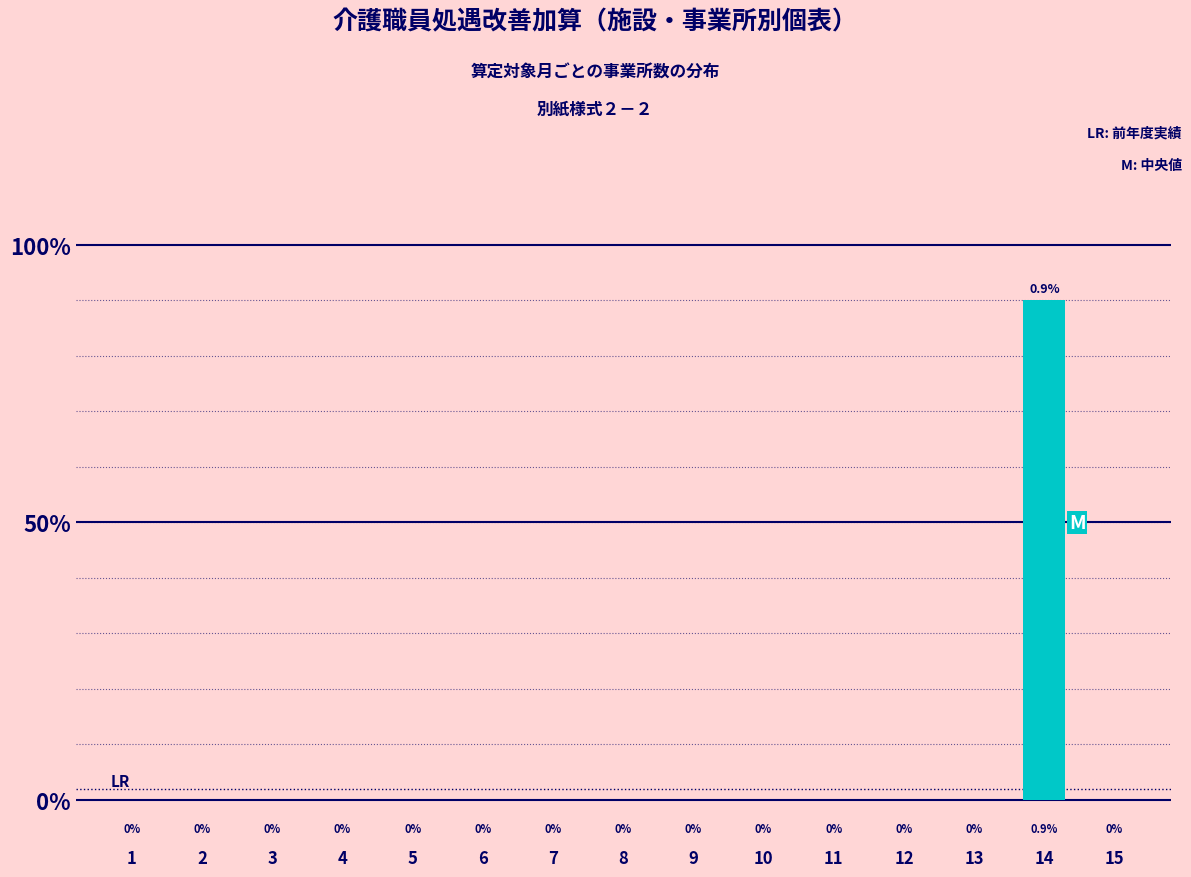

Rank the categories by value from highest to lowest.

14, 1, 2, 3, 4, 5, 6, 7, 8, 9, 10, 11, 12, 13, 15